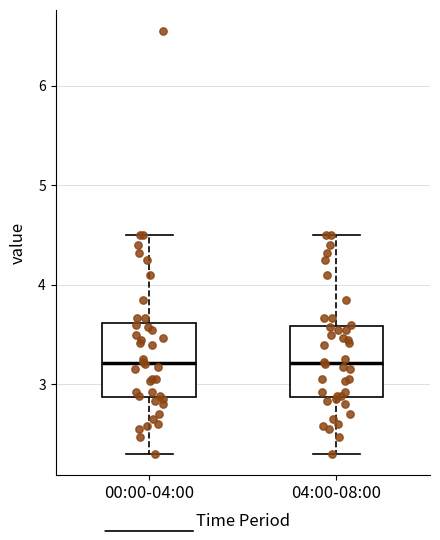

Reading left to right, transcribe this box plot: for each box, give where its median line is, the range the box spans, and where its two whiskers end, as read against the y-axis. The values are not printed on the chart, so give them approximately, as read against the axis.

00:00-04:00: median 3.2, box 2.9 to 3.6, whiskers 2.3 to 4.5
04:00-08:00: median 3.2, box 2.9 to 3.6, whiskers 2.3 to 4.5